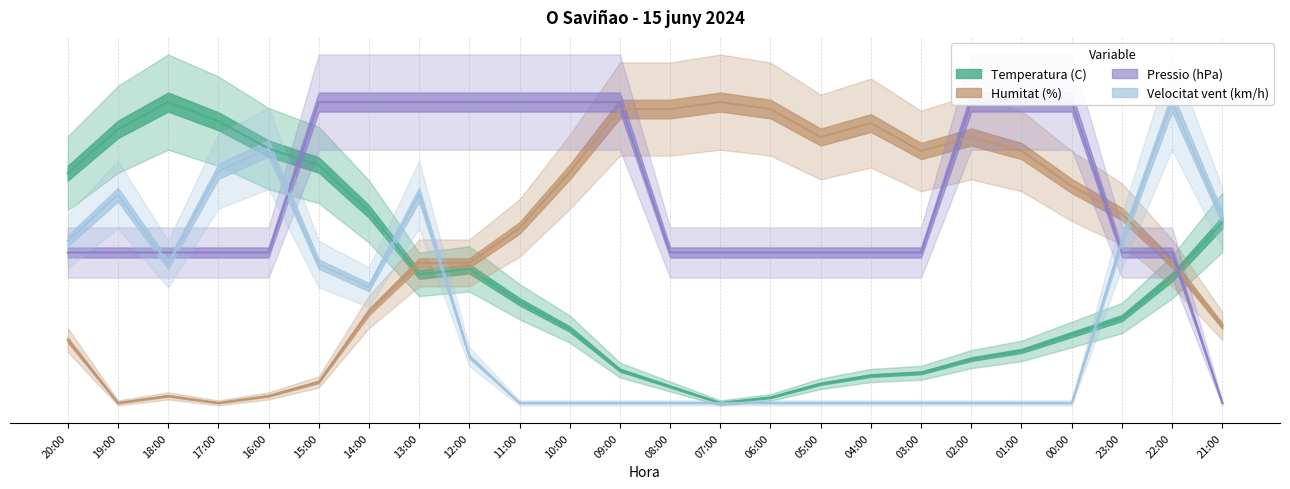

Which series has the largest range (max minus min)?

Temperatura (C)